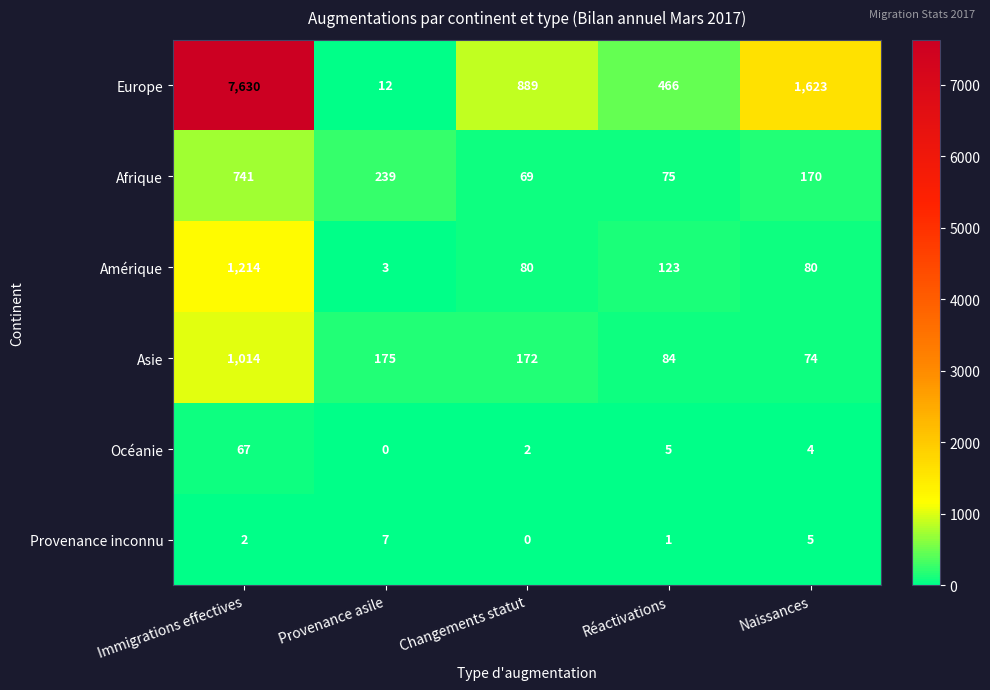

What is the difference between the second highest and second lowest values in the Asie series?

91